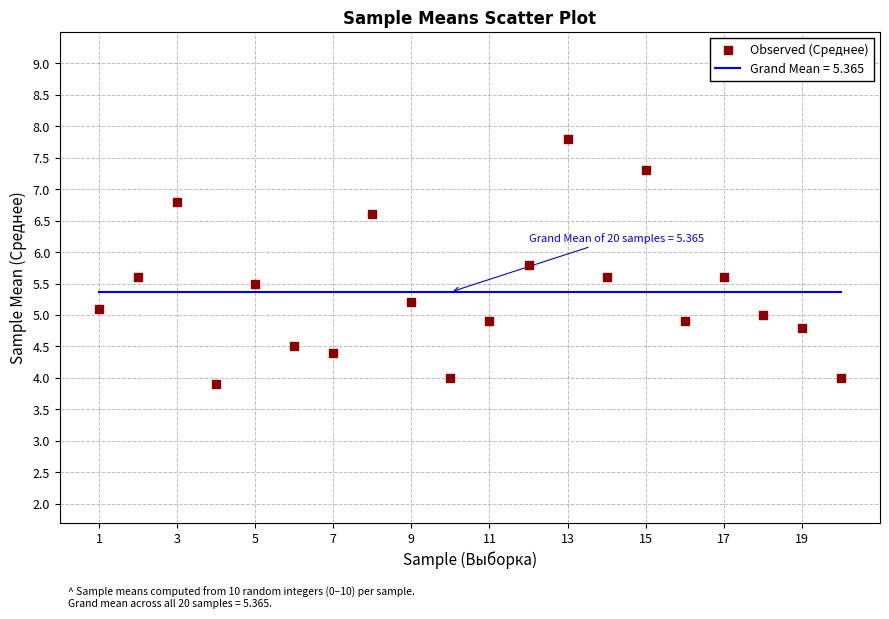

What is the range of Y values (max minus min)?

3.9